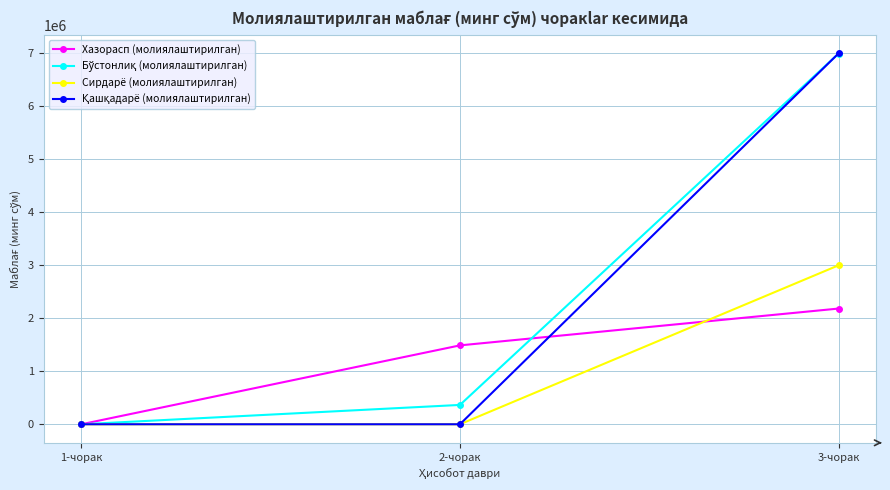

At which category does the chart reach its peak across all series?

3-чорак